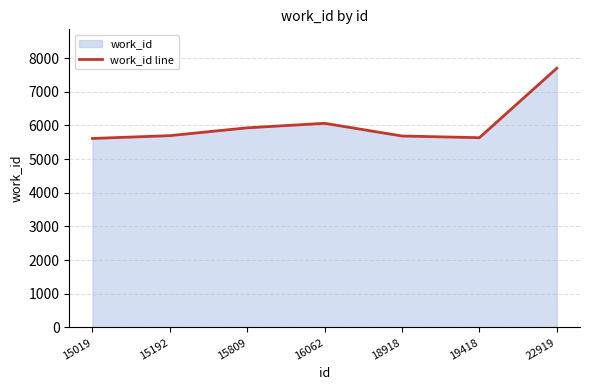

Reading left to right, list all the values displayed in this chart.

5614	5698	5930	6064	5687	5637	7700